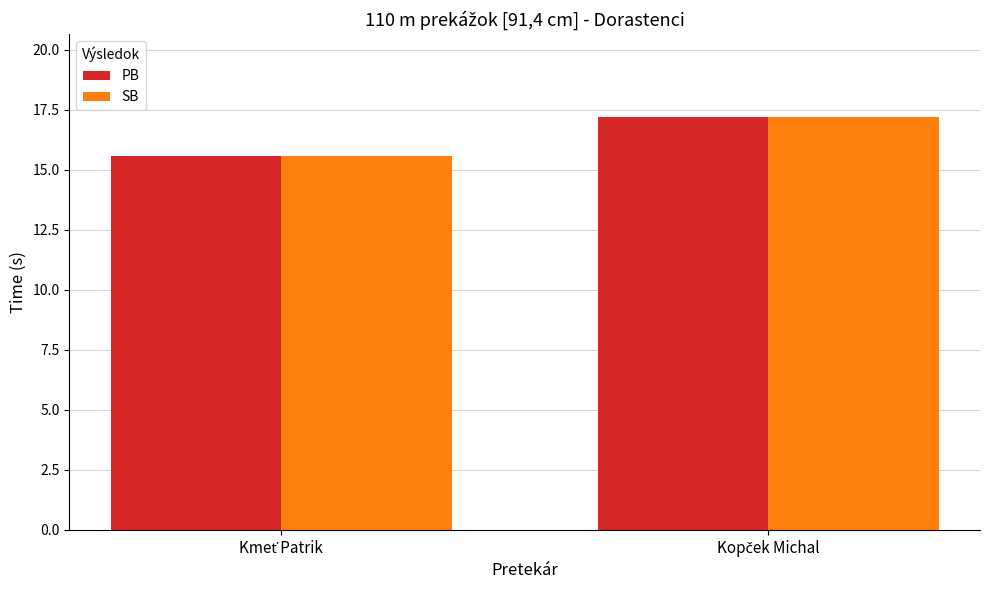

What is the lowest value of the SB series?

15.6